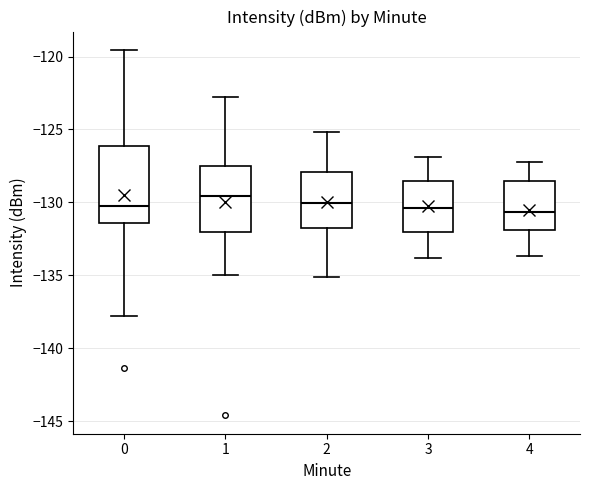

Reading left to right, transcribe this box plot: for each box, give where its median line is, the range the box spans, and where its two whiskers end, as read against the y-axis. The values are not printed on the chart, so give them approximately, as read against the axis.

0: median -130.5, box -131.5 to -126.0, whiskers -138.0 to -119.5
1: median -129.5, box -132.0 to -127.5, whiskers -135.0 to -123.0
2: median -130.0, box -131.5 to -128.0, whiskers -135.0 to -125.0
3: median -130.5, box -132.0 to -128.5, whiskers -134.0 to -127.0
4: median -130.5, box -132.0 to -128.5, whiskers -133.5 to -127.0